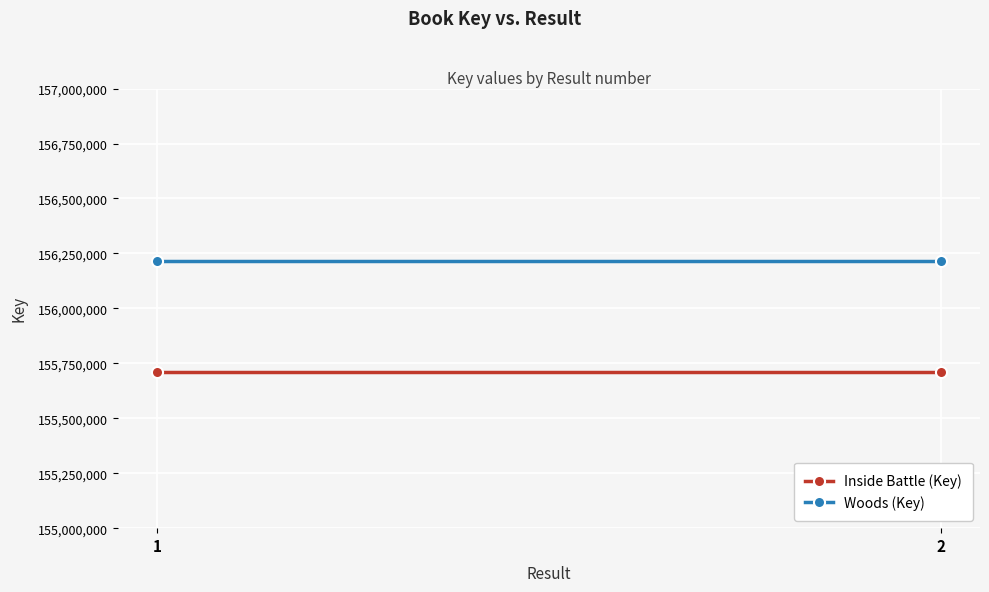

At which category does the chart reach its peak across all series?

1